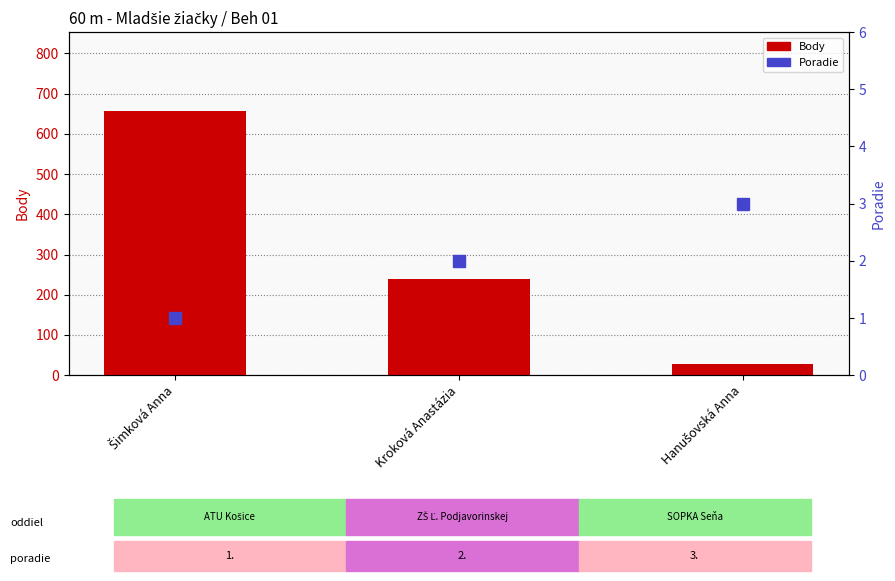

List the series in order of their overall mean, lowest first.

Poradie, Body